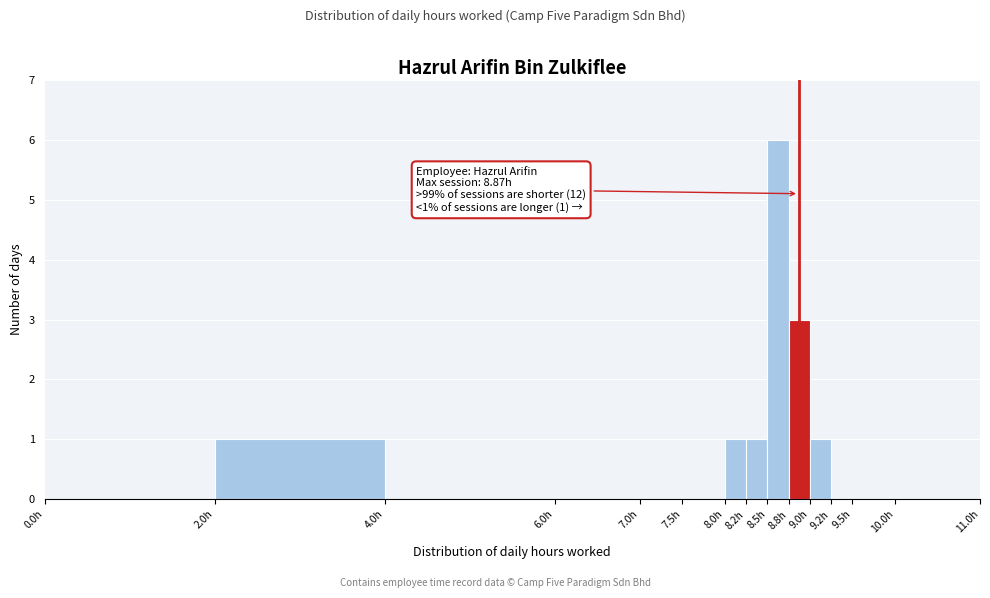

Over which range of the x-axis is the bar tallest?

8.50 to 8.75